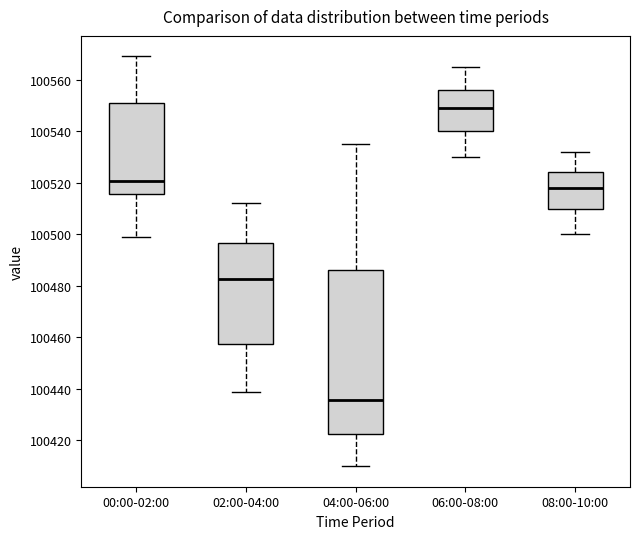

Reading left to right, transcribe this box plot: for each box, give where its median line is, the range the box spans, and where its two whiskers end, as read against the y-axis. The values are not printed on the chart, so give them approximately, as read against the axis.

00:00-02:00: median 100520, box 100516 to 100552, whiskers 100500 to 100570
02:00-04:00: median 100482, box 100458 to 100496, whiskers 100440 to 100512
04:00-06:00: median 100436, box 100422 to 100486, whiskers 100410 to 100536
06:00-08:00: median 100550, box 100540 to 100556, whiskers 100530 to 100566
08:00-10:00: median 100518, box 100510 to 100524, whiskers 100500 to 100532